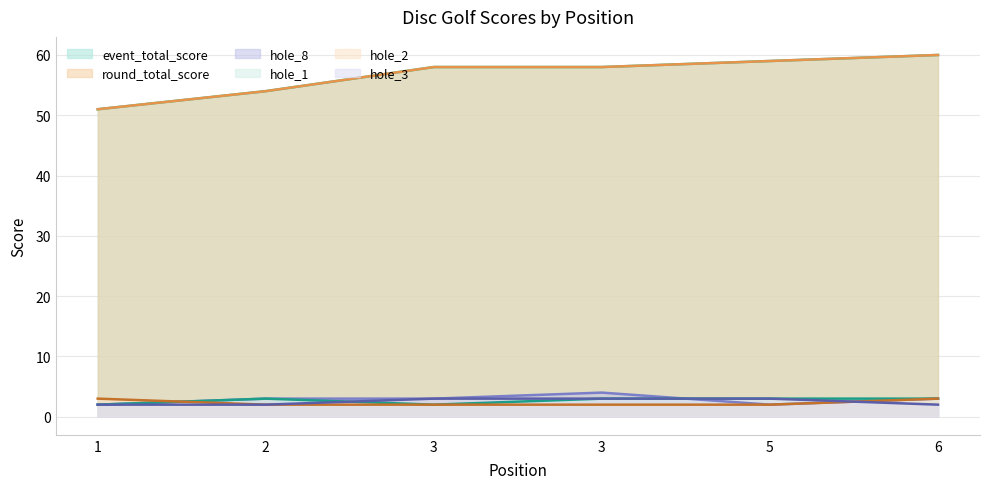

How many lines are shown in the chart?

6